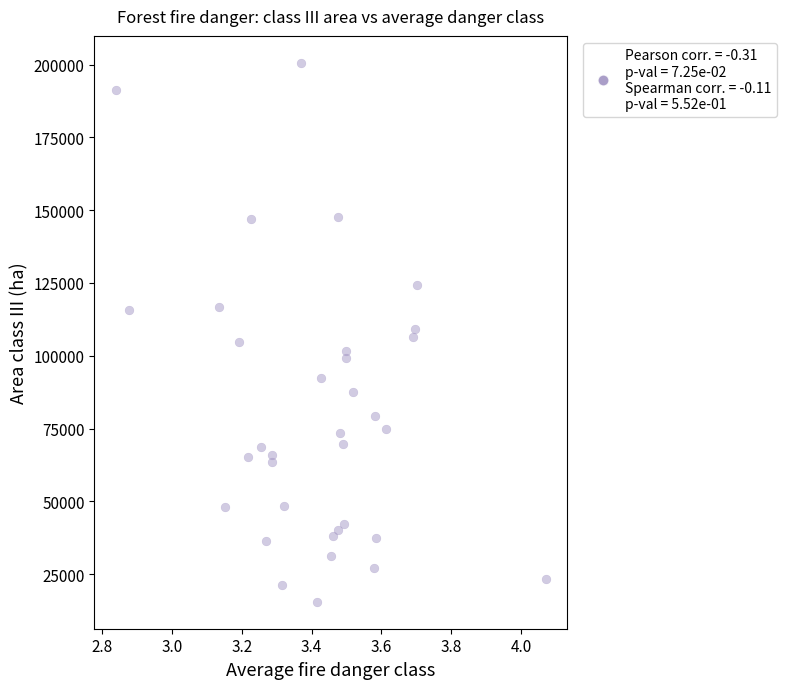

What is the range of X values (max minus min)?

1.2